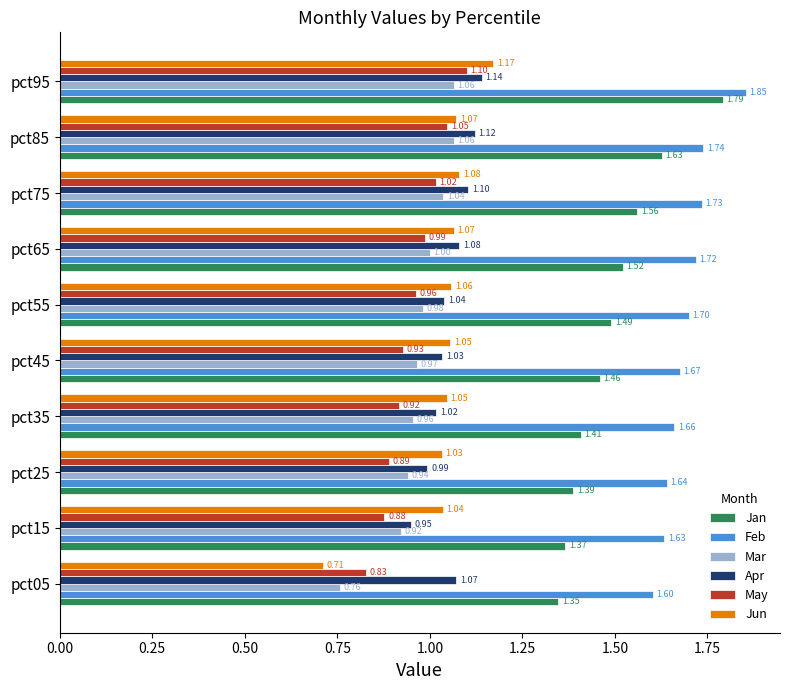

At which category is the sum across all series the highest?

pct95